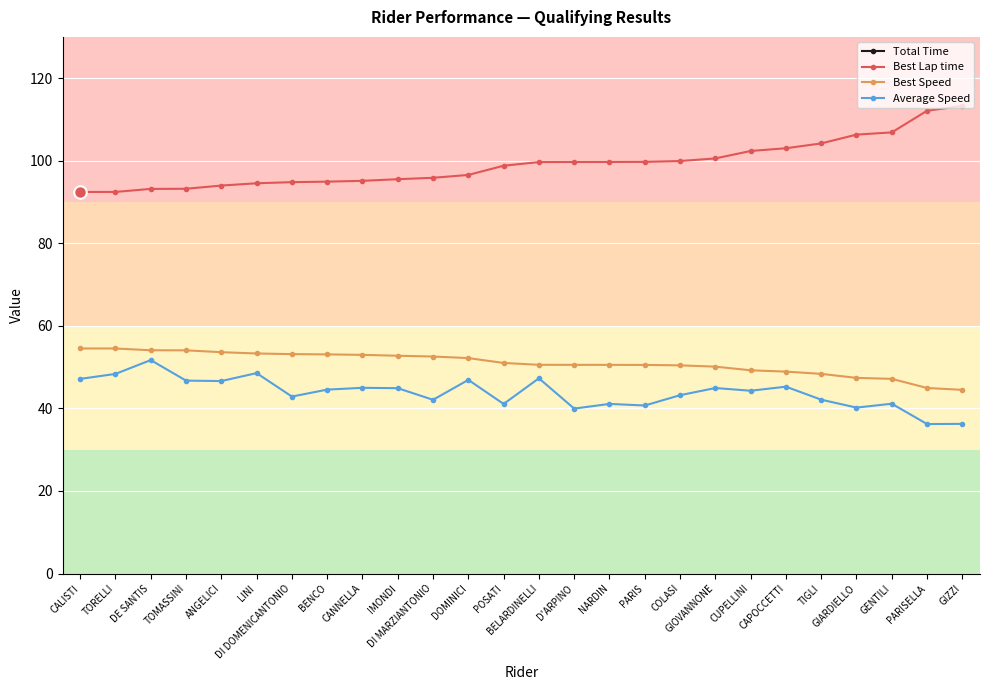

Is the value of Best Lap time at D'ARPINO greater than the value of Average Speed at TIGLI?

Yes